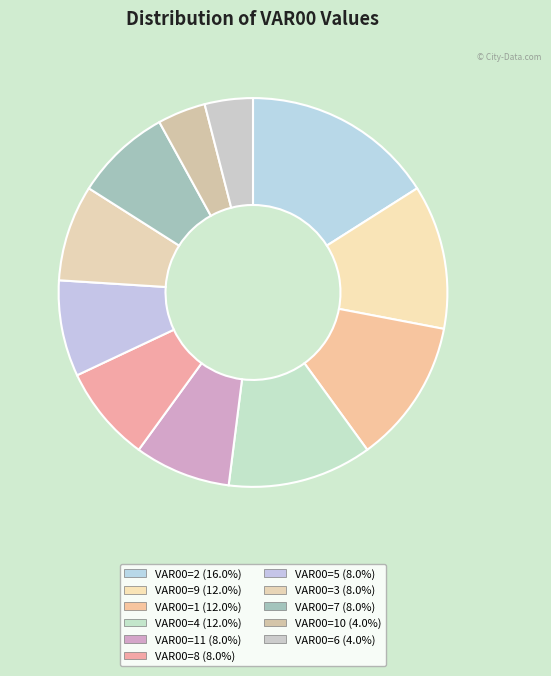

Which category has the biggest portion of the pie?

2